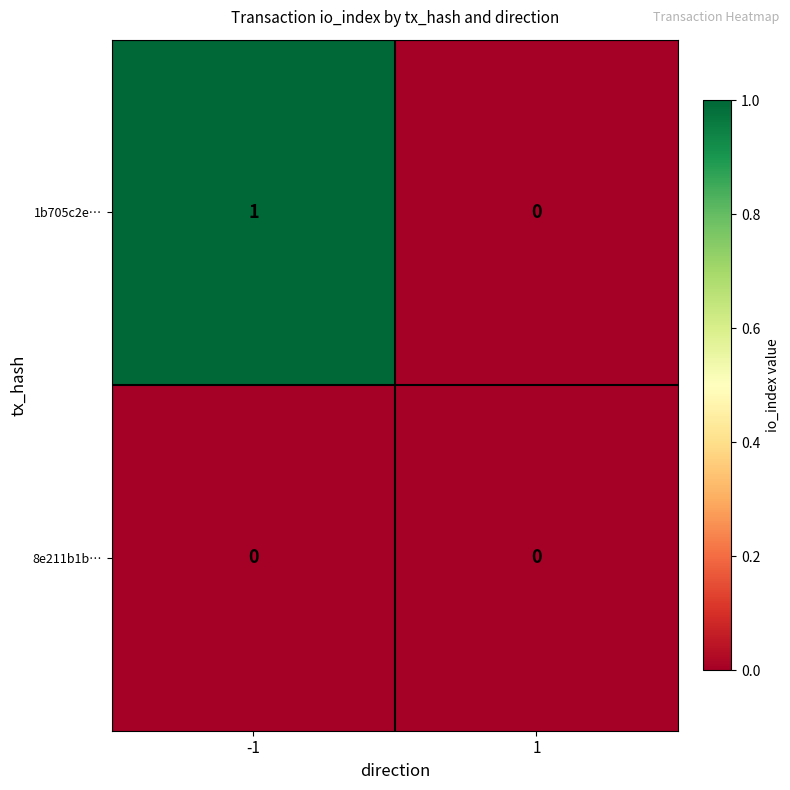

Is the value of 8e211b1b… at -1 greater than the value of 1b705c2e… at -1?

No